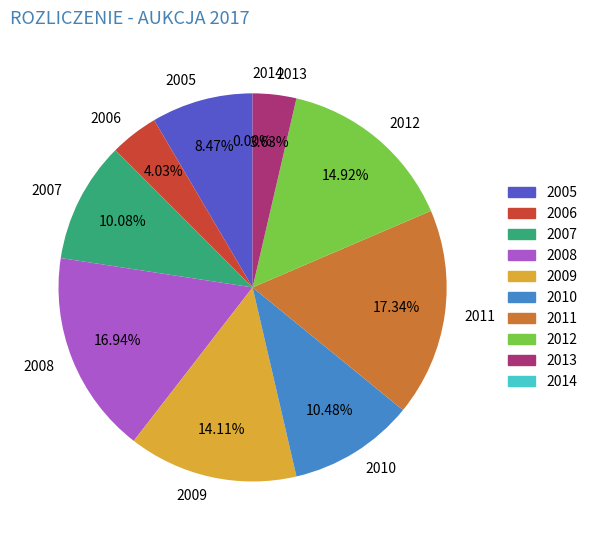

To the nearest percent, what is the difference between the 2012 and 2011 slice percentages?

2%